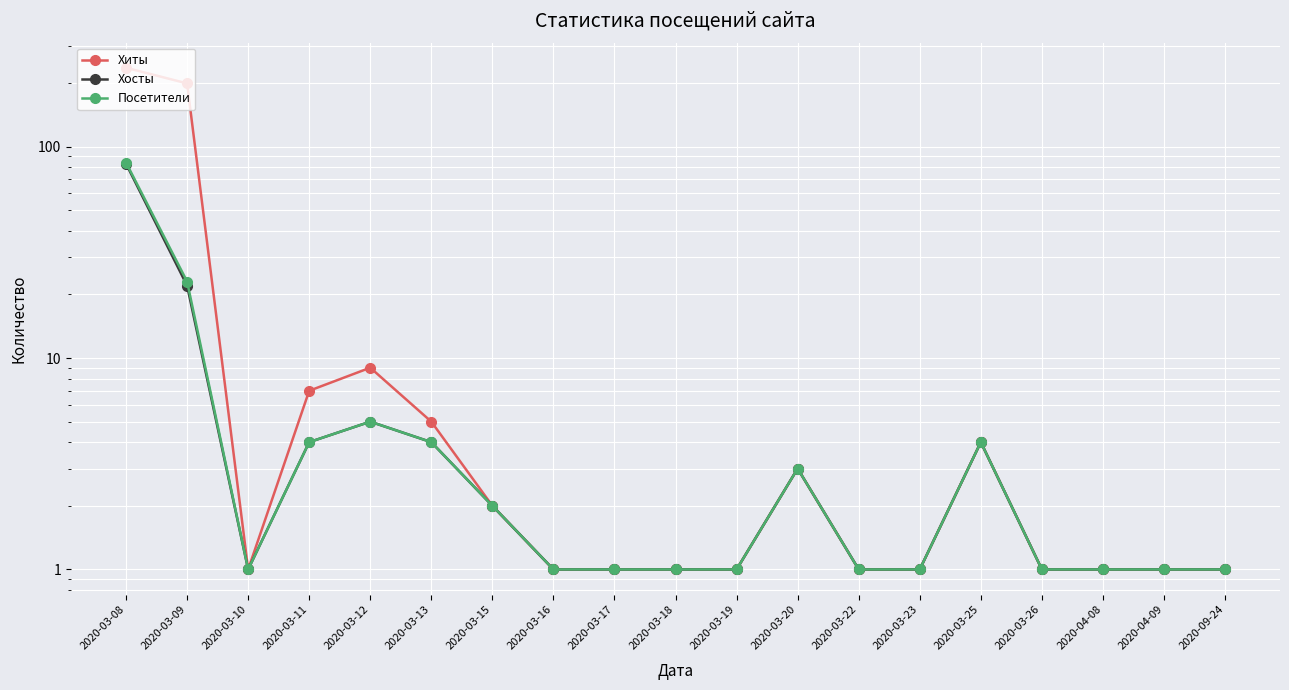

At which category does the chart reach its peak across all series?

2020-03-08